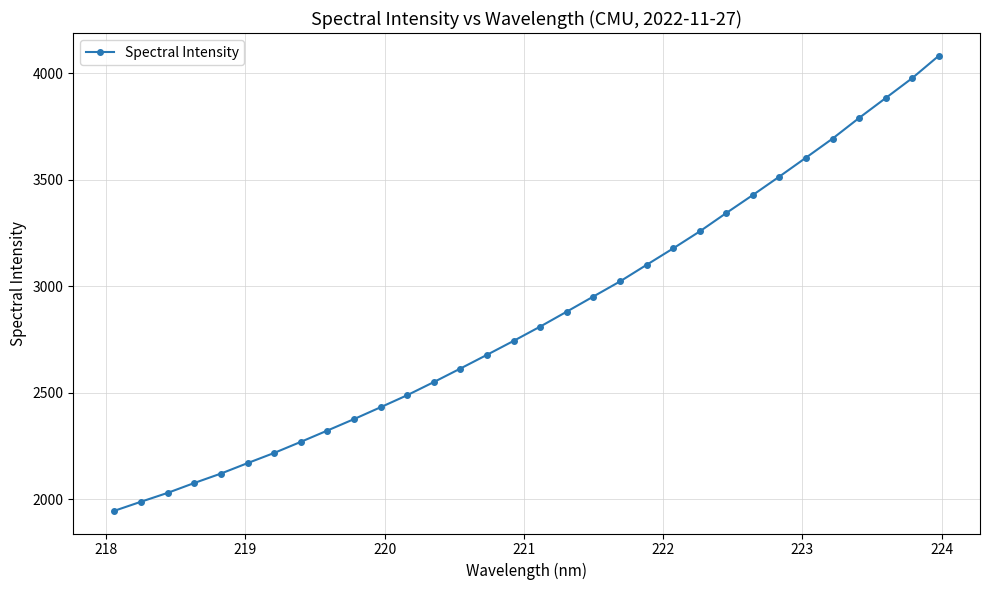

What is the difference between the second highest and second lowest values?

1988.2